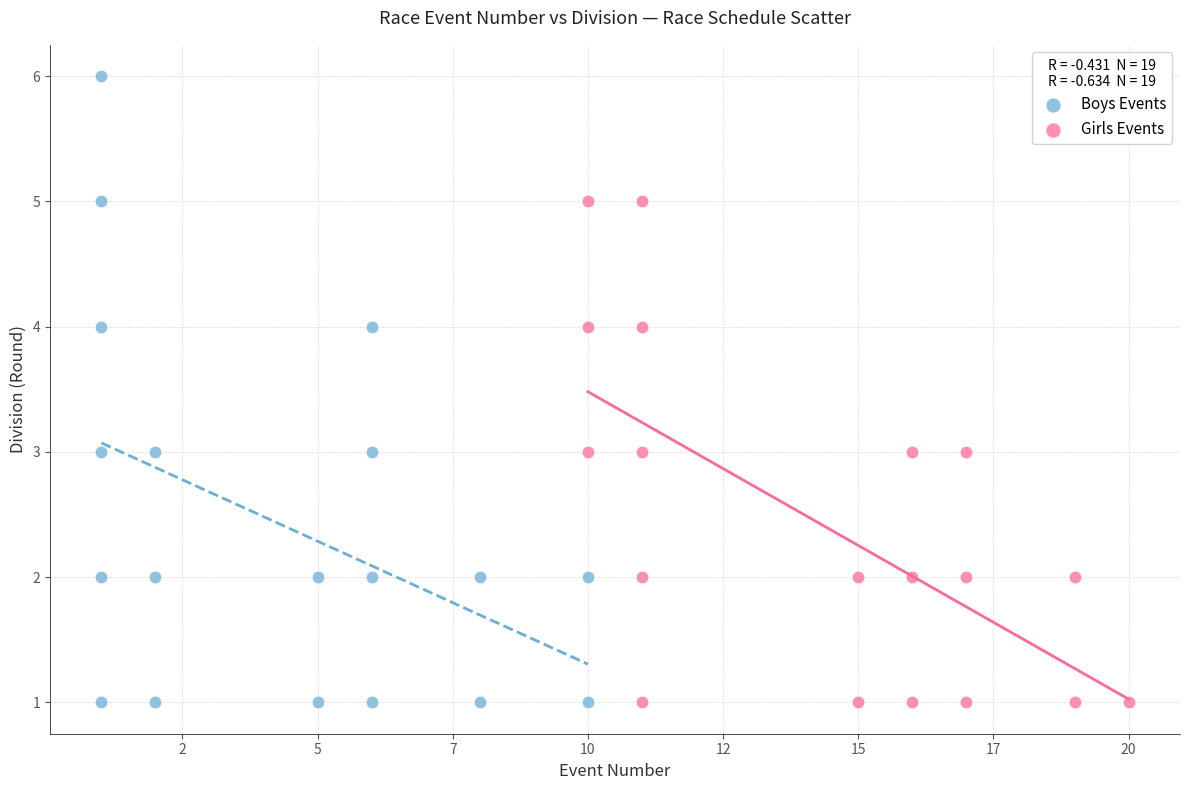

Which series contains the highest Y value?

Boys Events